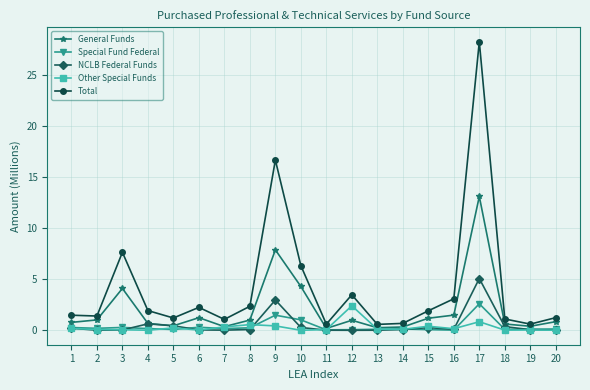

The Special Fund Federal series shows 3.8 at 17. True or false?

False